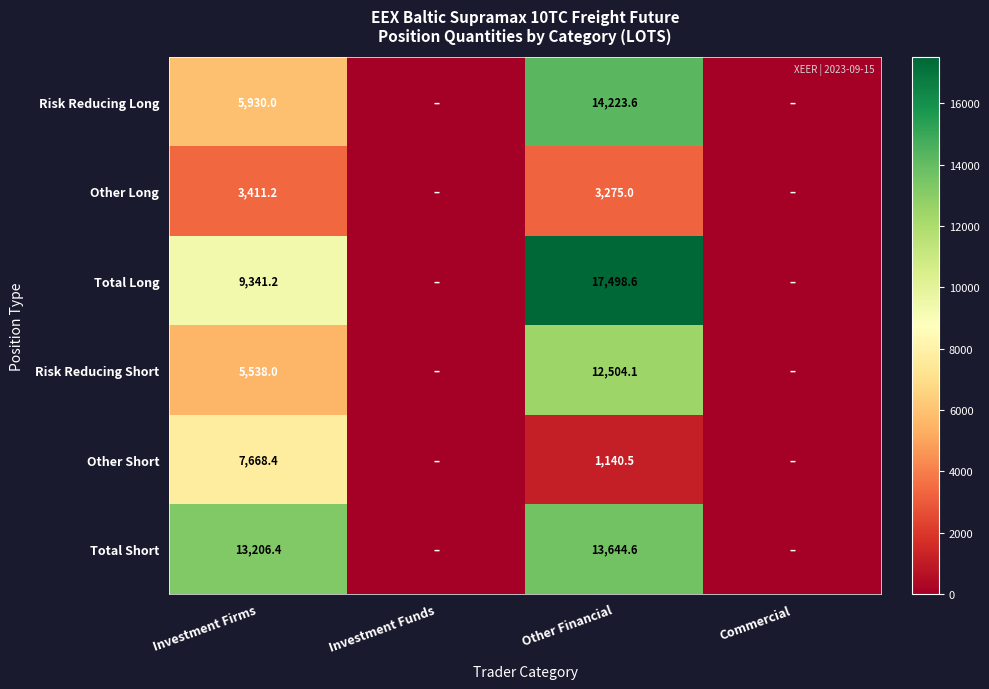

True or false: Risk Reducing Short has a value of 3782.4 at Other Financial.

False